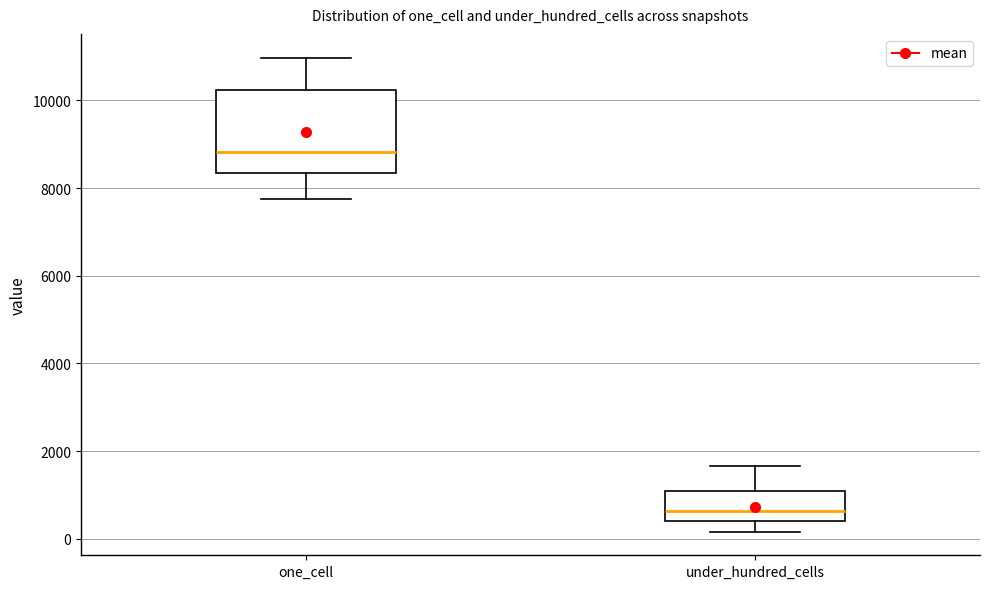

Which box's median line is the lowest?

under_hundred_cells